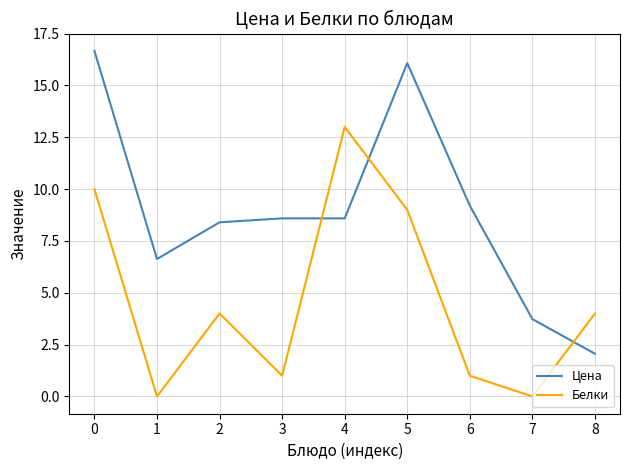

At 3, list the series in order from largest to smallest.

Цена, Белки